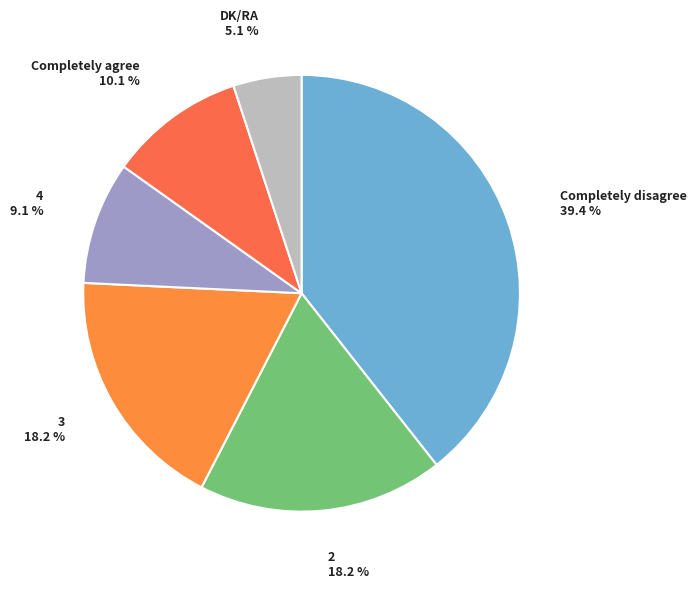

Approximately how many times larger is the value at 4 compared to DK/RA?

1.8